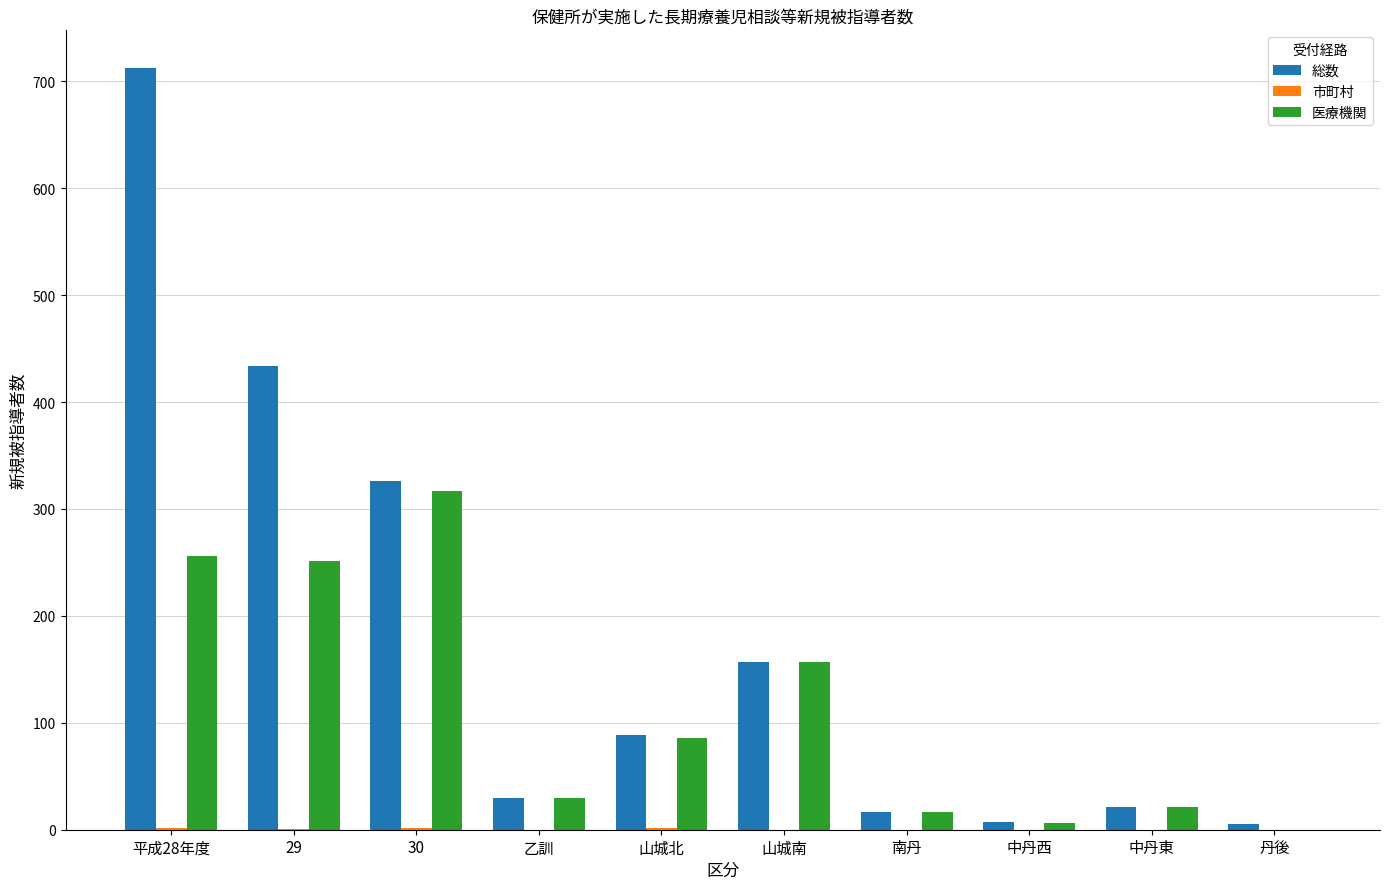

True or false: 総数 has a value of 21 at 中丹東.

True